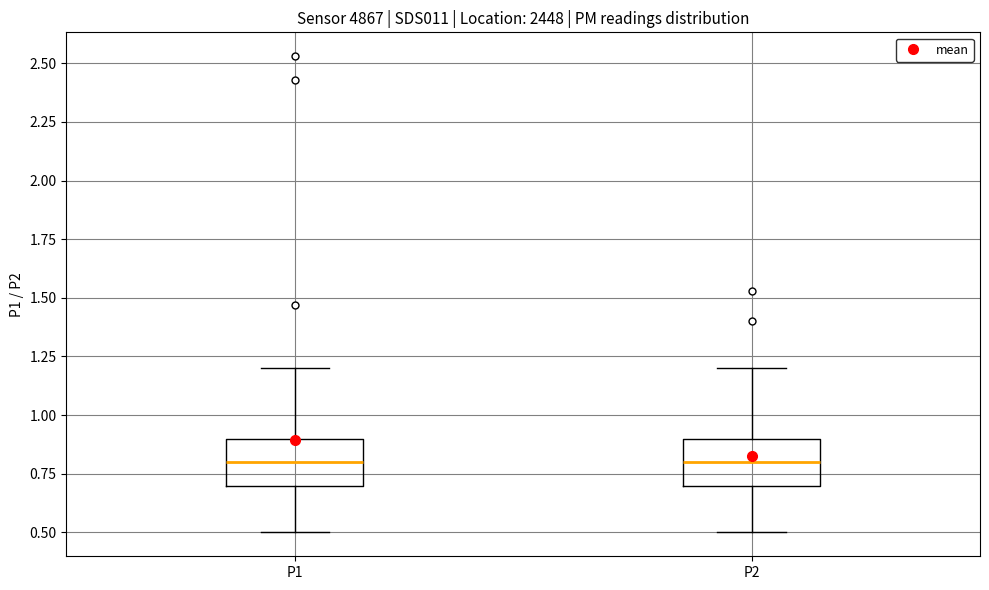

Reading left to right, read every box against the y-axis: the position of its median line, the range the box covers, and the ends of its whiskers. The values are not printed on the chart, so give them approximately, as read against the axis.

P1: median 0.8, box 0.7 to 0.9, whiskers 0.5 to 1.2
P2: median 0.8, box 0.7 to 0.9, whiskers 0.5 to 1.2